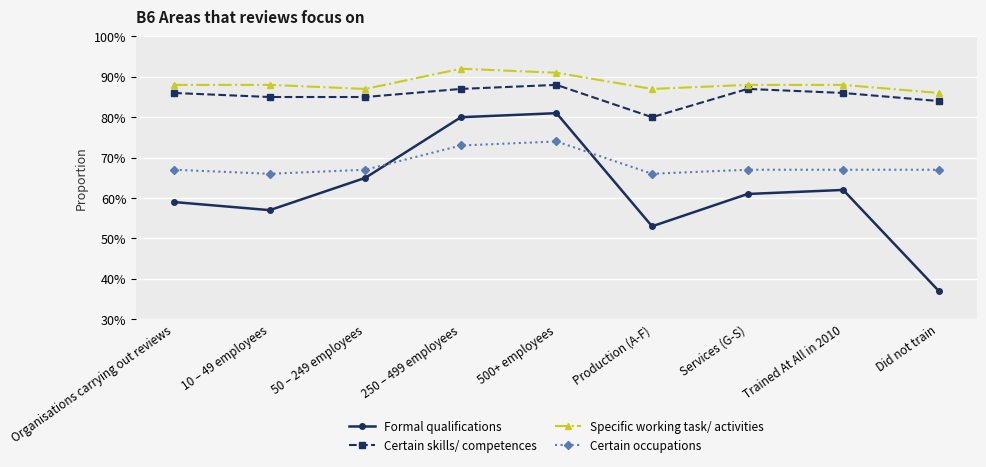

Reading left to right, what are all the values shown in this chart?

Formal qualifications: 0.6	0.6	0.7	0.8	0.8	0.5	0.6	0.6	0.4
Certain skills/ competences: 0.9	0.8	0.8	0.9	0.9	0.8	0.9	0.9	0.8
Specific working task/ activities: 0.9	0.9	0.9	0.9	0.9	0.9	0.9	0.9	0.9
Certain occupations: 0.7	0.7	0.7	0.7	0.7	0.7	0.7	0.7	0.7